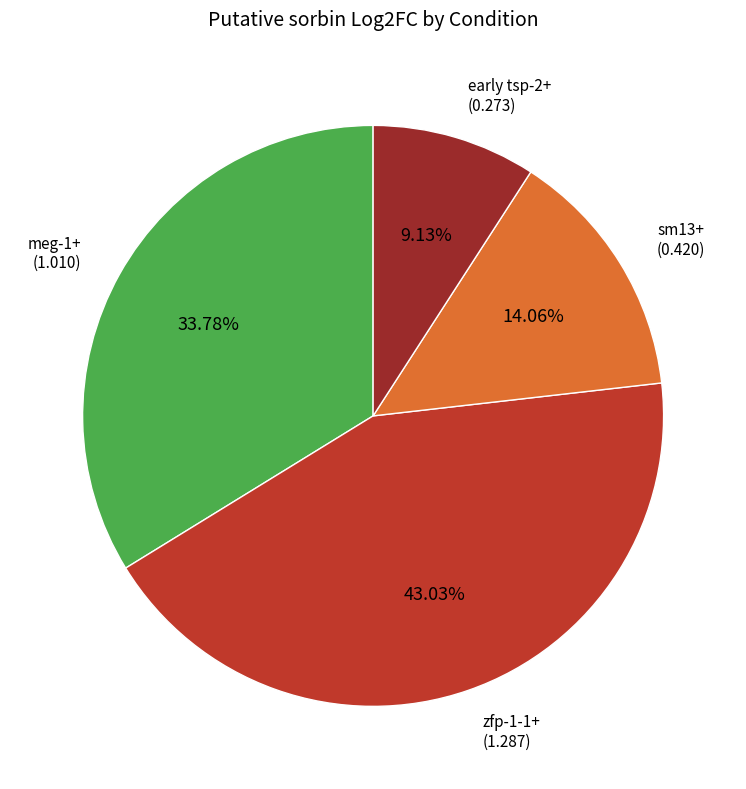

How many slices are in this pie chart?

4